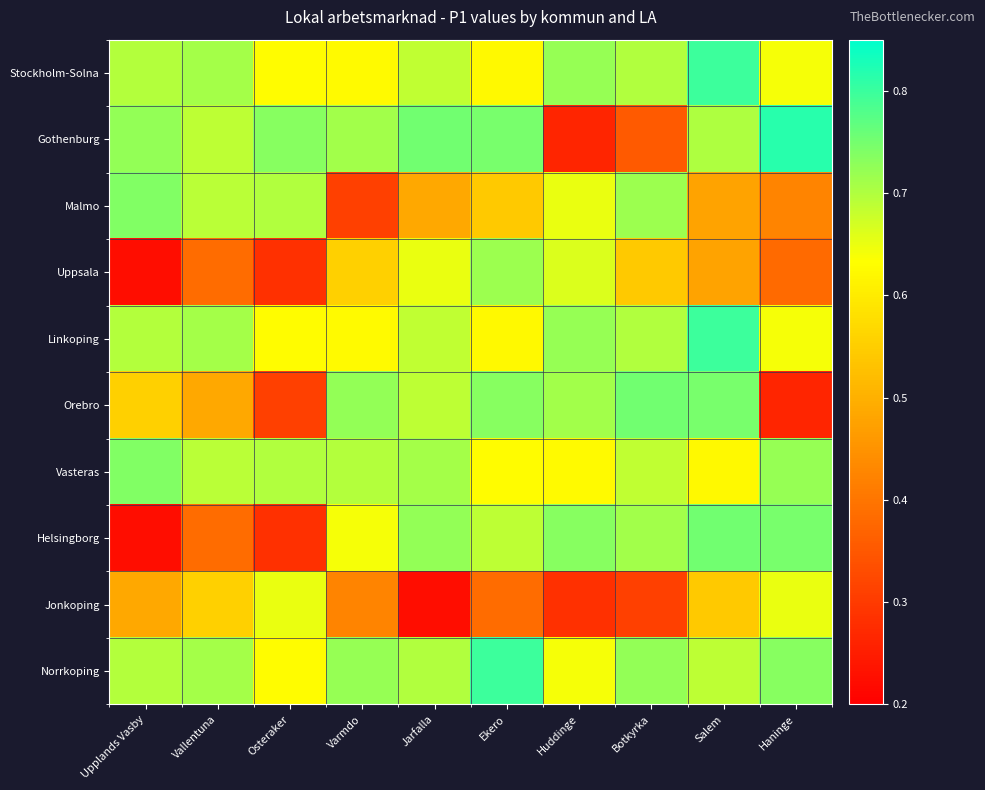

Which series has the widest spread of values?

Gothenburg